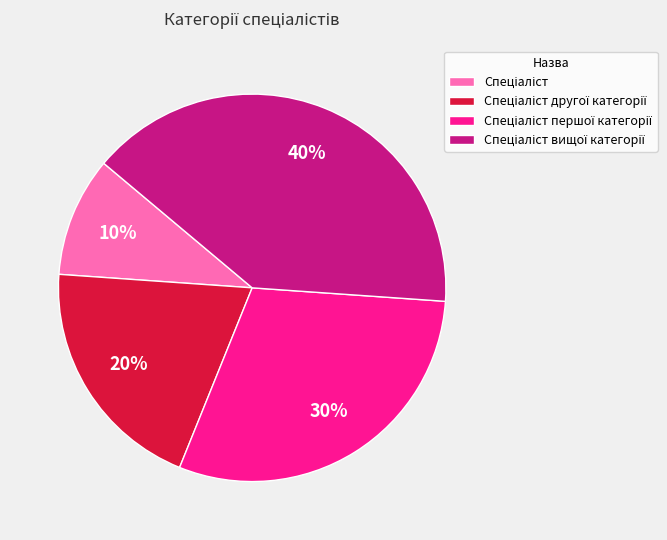

Is there any slice that represents more than half of the pie?

No